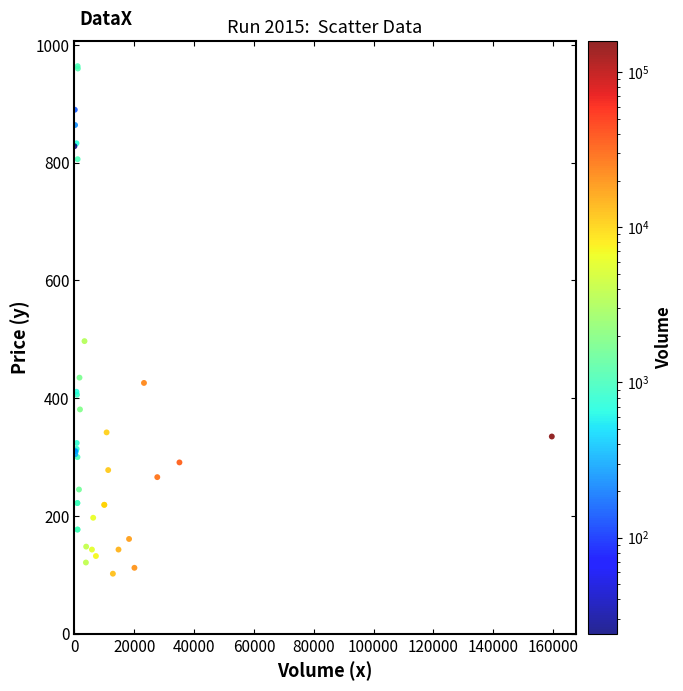

What Y value in the scatter plot is closest to 533?

497